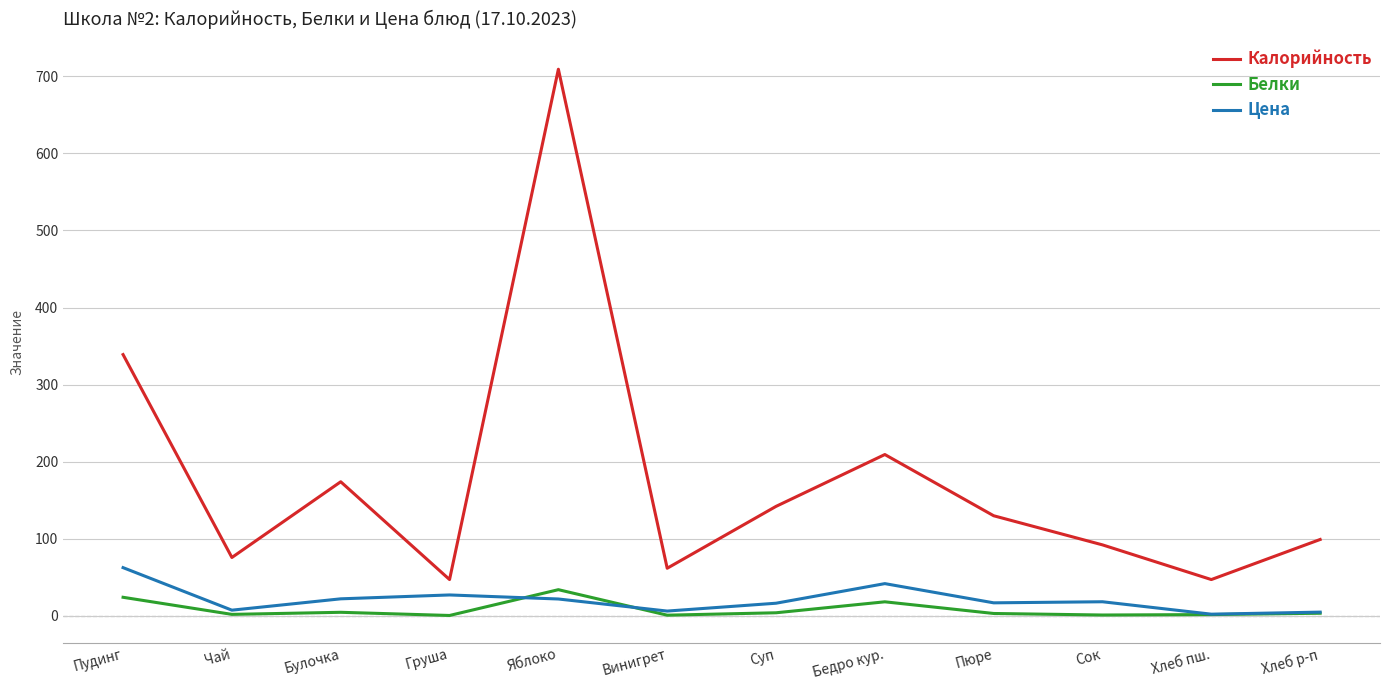

The Белки series shows 18.1 at Бедро кур.. True or false?

True